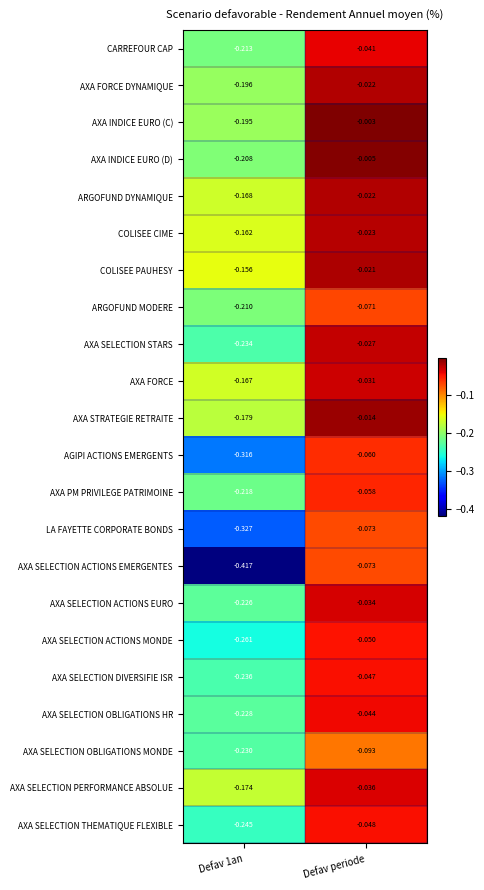

Which category has the highest value across all series?

Defav periode